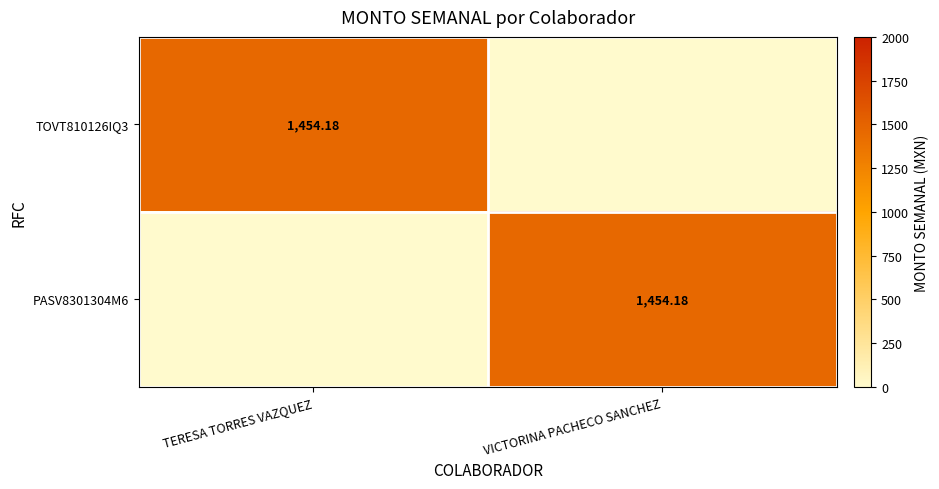

What is the sum of all PASV8301304M6 values?

1454.2